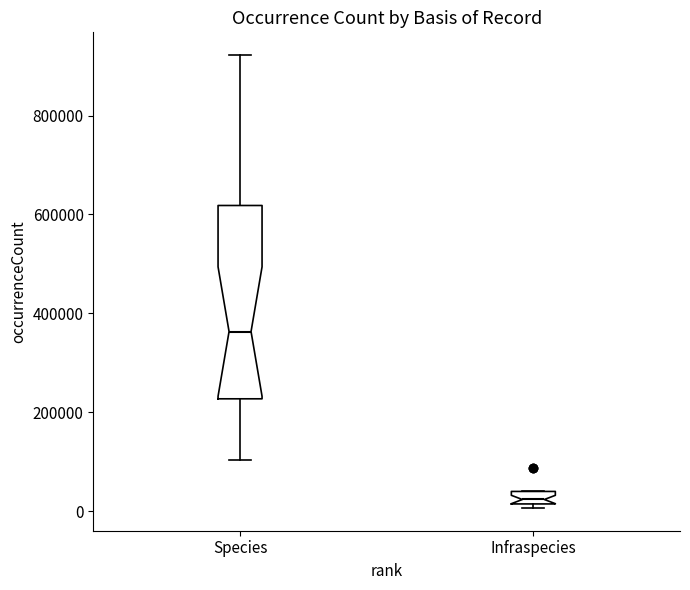

Where is the lower edge of the box for Species on the y-axis? The values are not printed on the chart, so give them approximately, as read against the axis.

220000